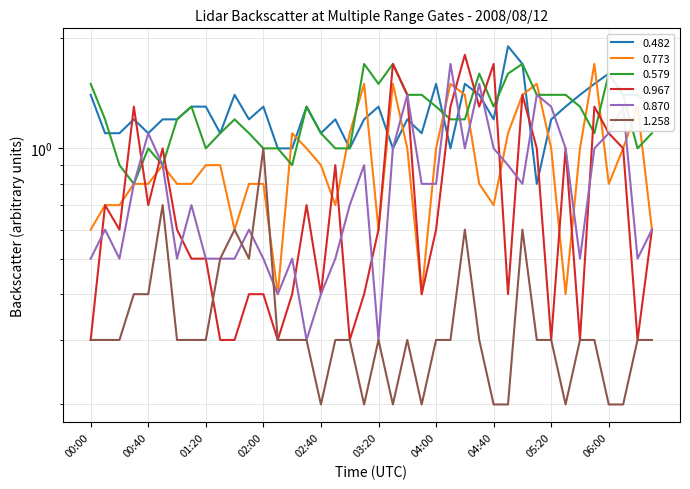

Rank the categories by 1.258 value from lowest to highest.

02:40, 03:10, 03:30, 03:50, 04:40, 04:50, 05:30, 06:00, 06:10, 00:00, 00:10, 00:20, 01:00, 01:10, 01:20, 02:10, 02:20, 02:30, 02:50, 03:00, 03:20, 03:40, 04:00, 04:10, 04:30, 05:10, 05:20, 05:40, 05:50, 06:20, 06:30, 00:30, 00:40, 01:30, 01:50, 01:40, 04:20, 05:00, 00:50, 02:00